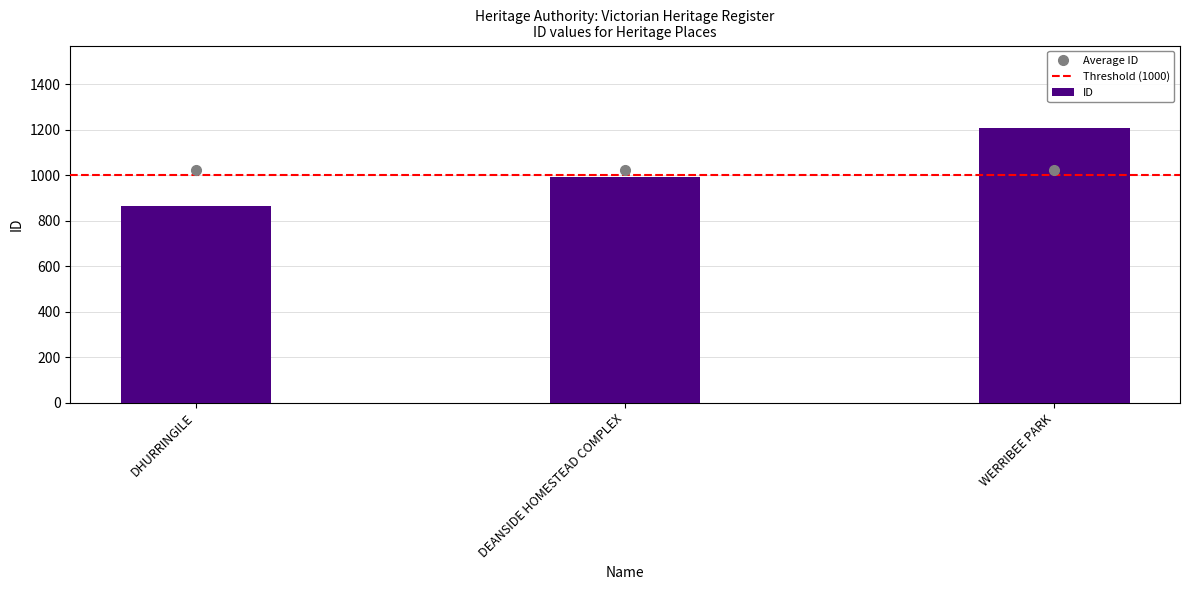

How many values are between 863 and 1207?

3